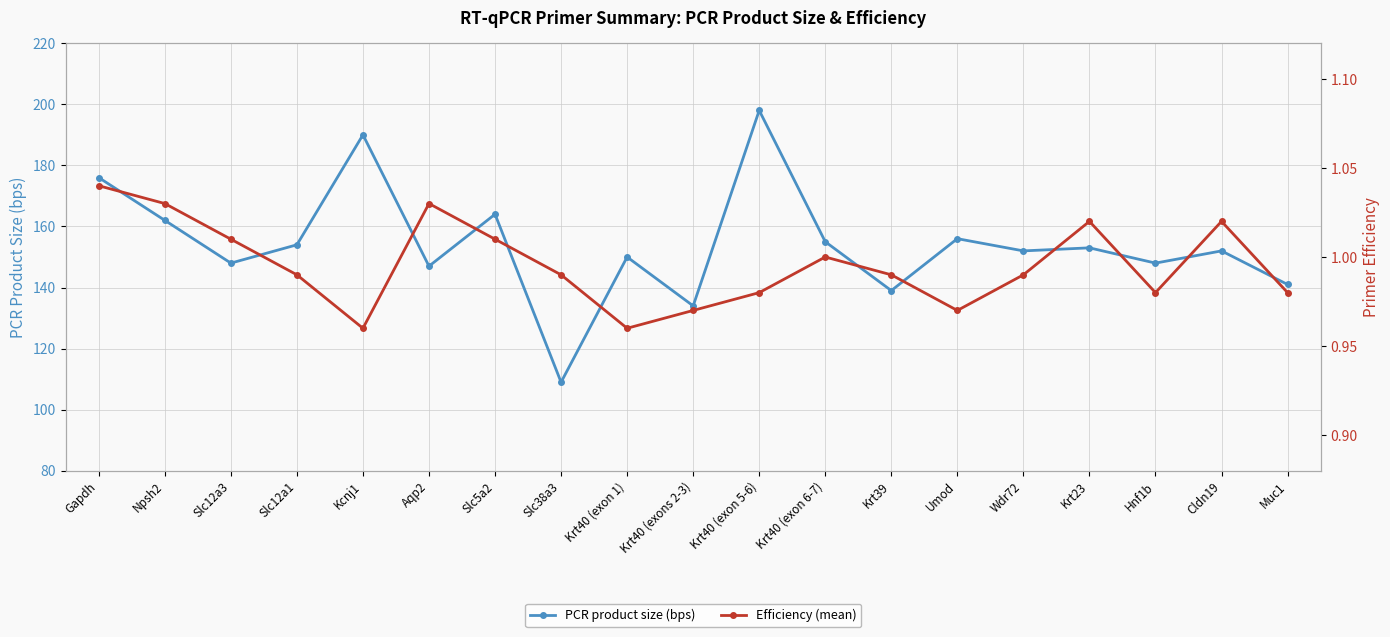

Which series has the largest total across all categories?

PCR product size (bps)